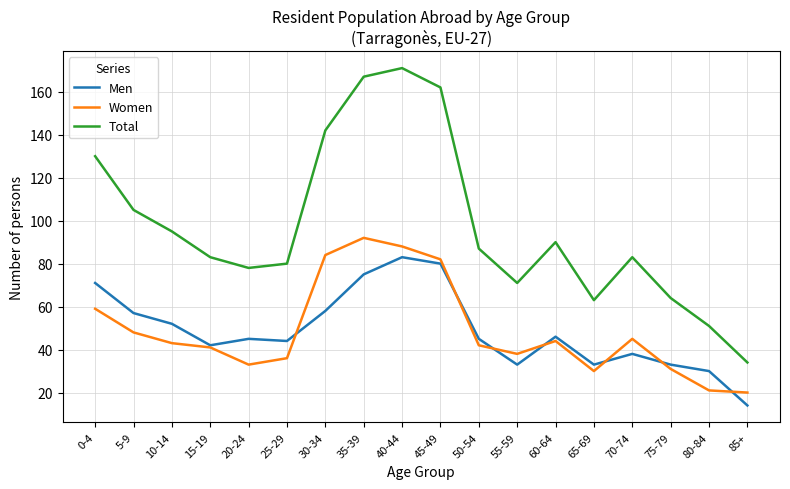

Which series has the largest range (max minus min)?

Total